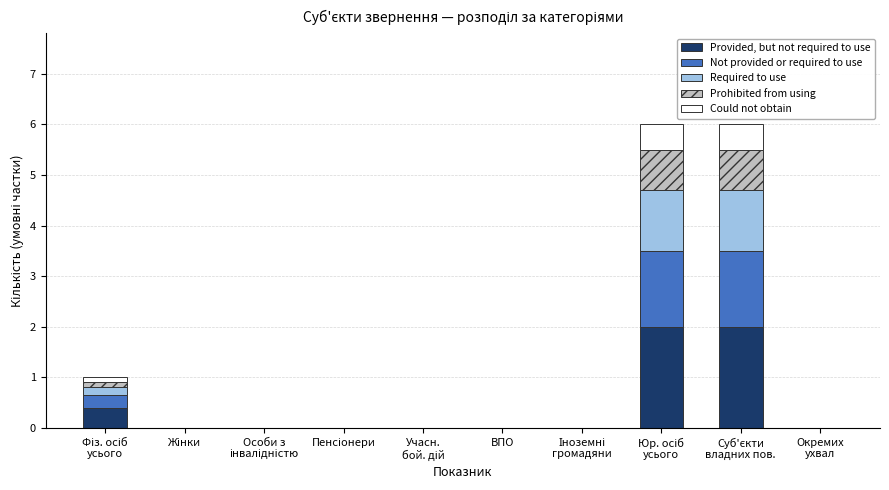

What is the highest value of the Provided, but not required to use series?

2.0